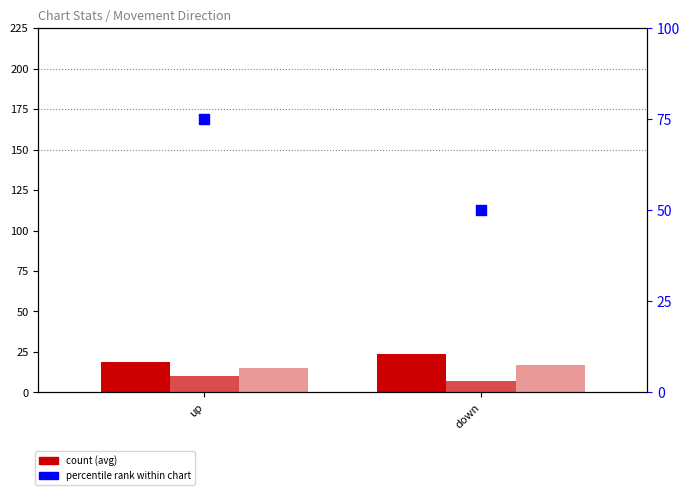

At how many categories does at least one series exceed 10?

2